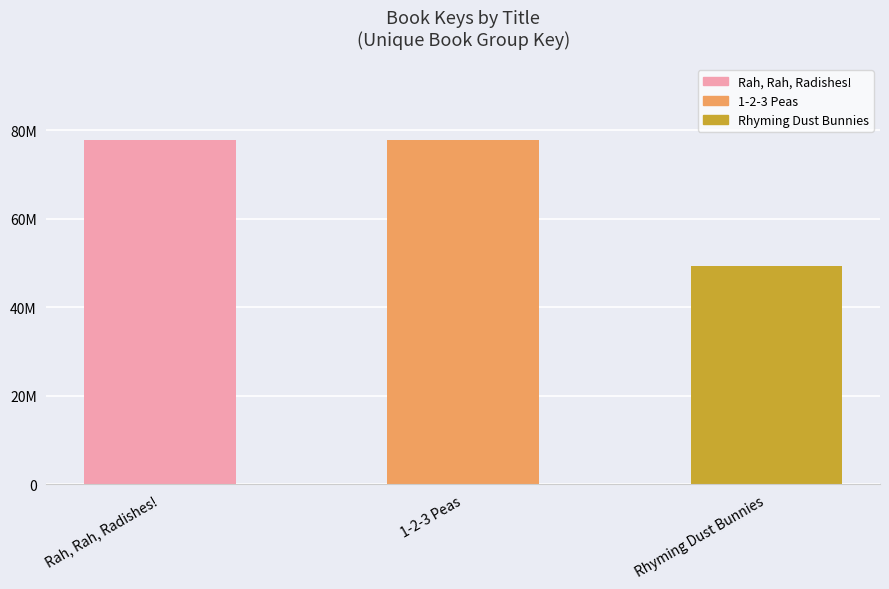

What is the smallest value displayed?

49419795